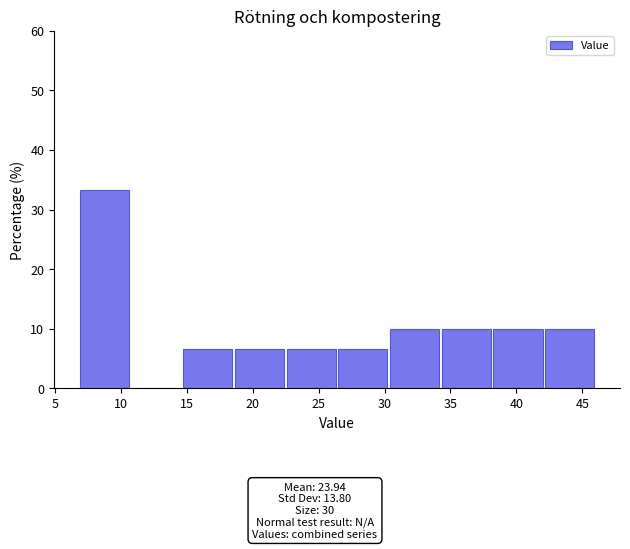

Reading left to right, list every bar in this chart as the range it spans on the x-axis followed by its height. Neither the bar edges nor the heights are printed on the chart, so give them approximately, as read against the axes.

7.0 to 10.5: 33
10.5 to 14.5: 0
14.5 to 18.5: 7
18.5 to 22.5: 7
22.5 to 26.5: 7
26.5 to 30.5: 7
30.5 to 34.0: 10
34.0 to 38.0: 10
38.0 to 42.0: 10
42.0 to 46.0: 10